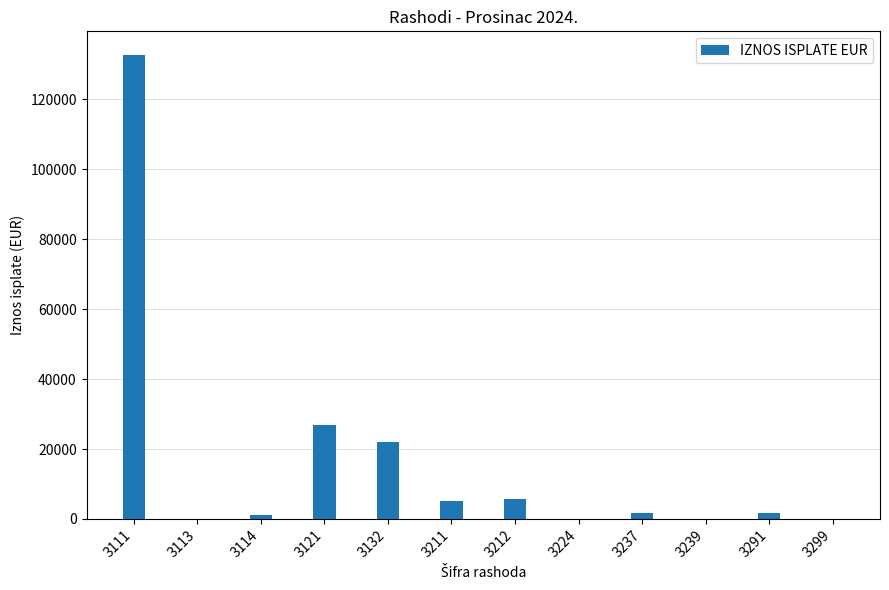

At which label is the value closest to 66397?

3121